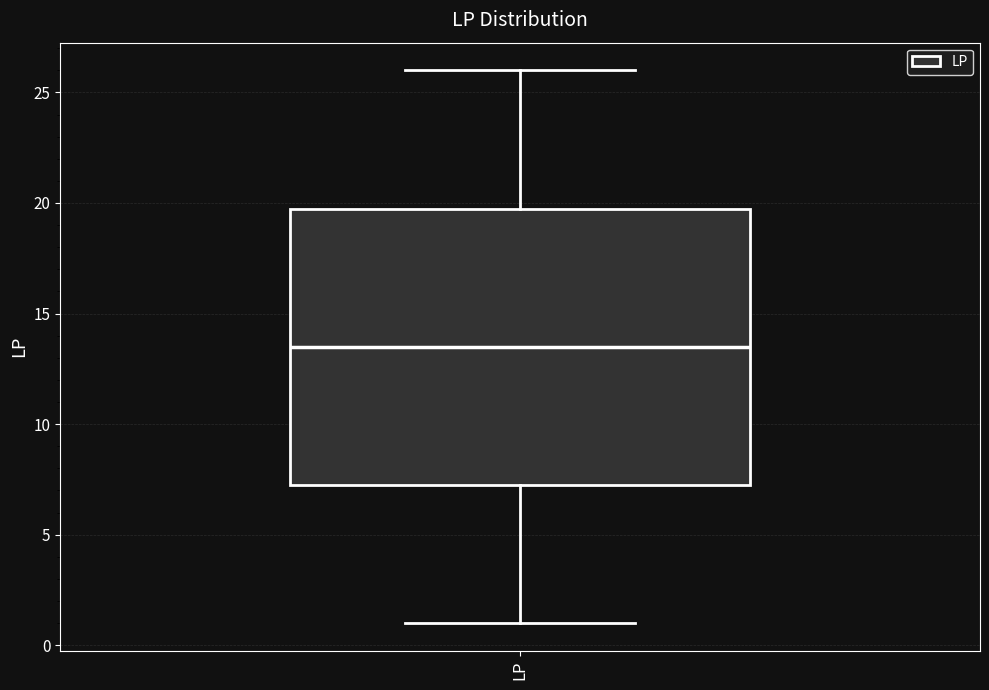

Where does the median line of the box for LP sit on the y-axis? The values are not printed on the chart, so give them approximately, as read against the axis.

13.5